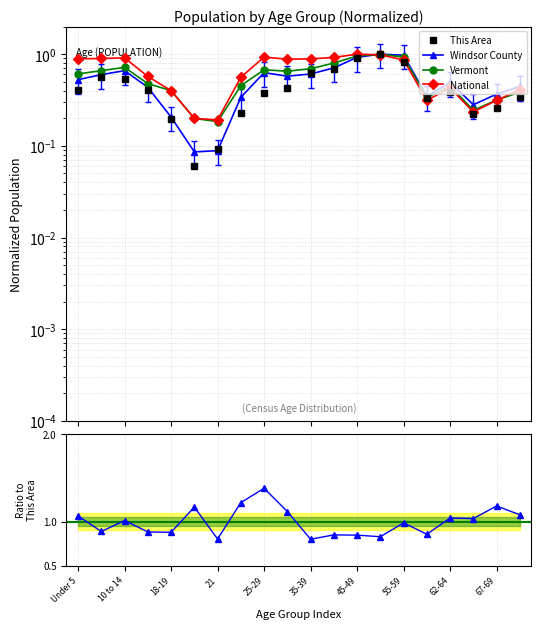

At how many categories does at least one series exceed 0?

20